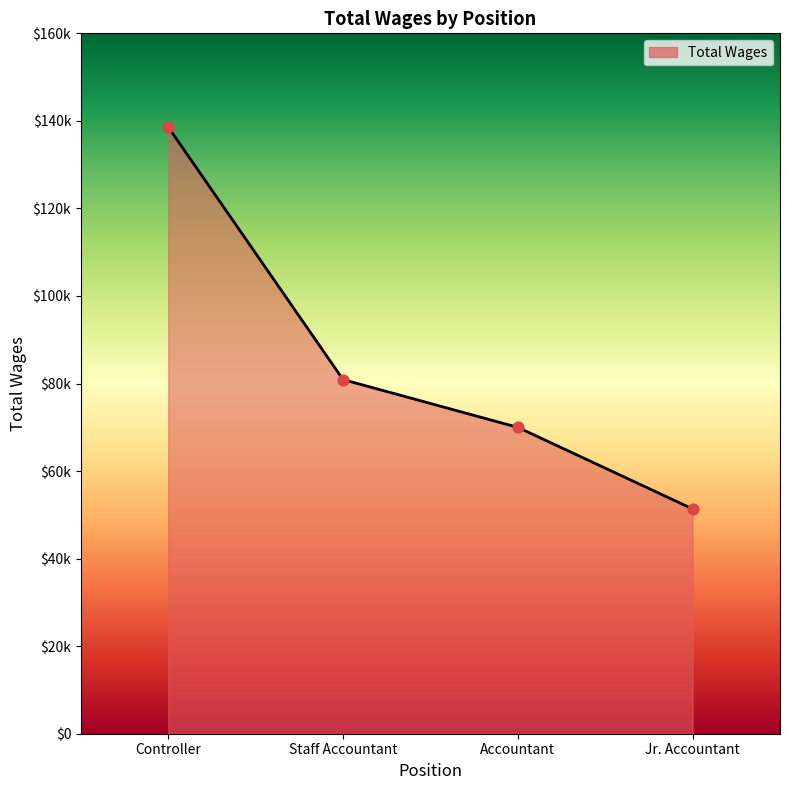

What is the change in value from Controller to Jr. Accountant?

-87215